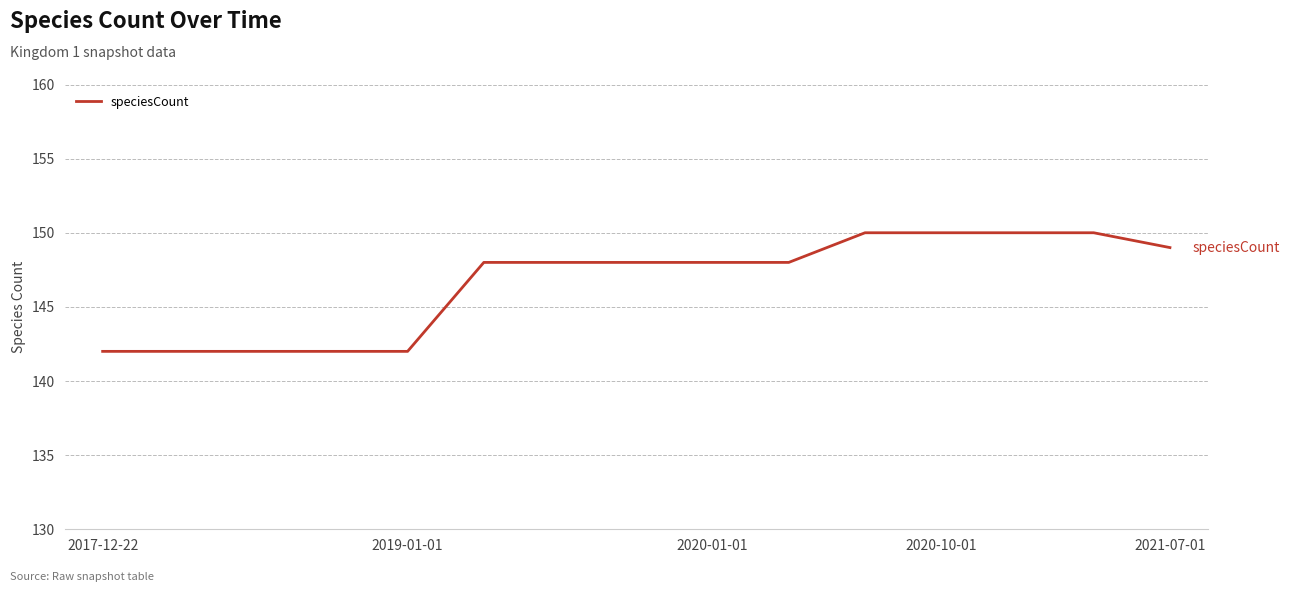

What is the average value?

147